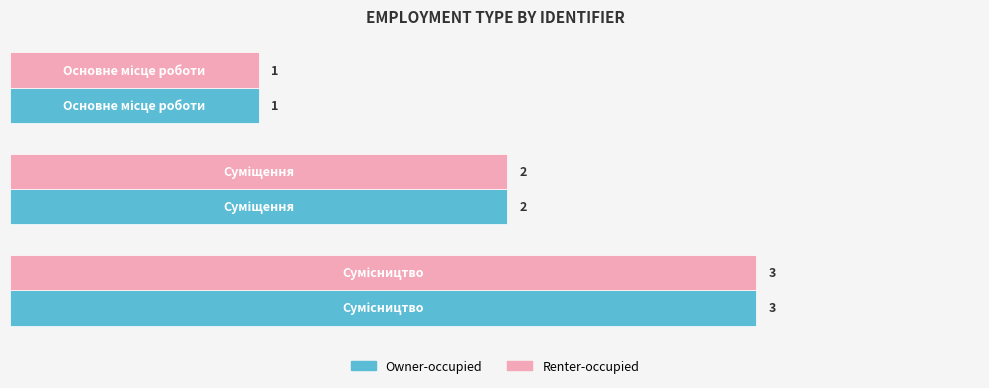

What is the sum of all Renter-occupied values?

6